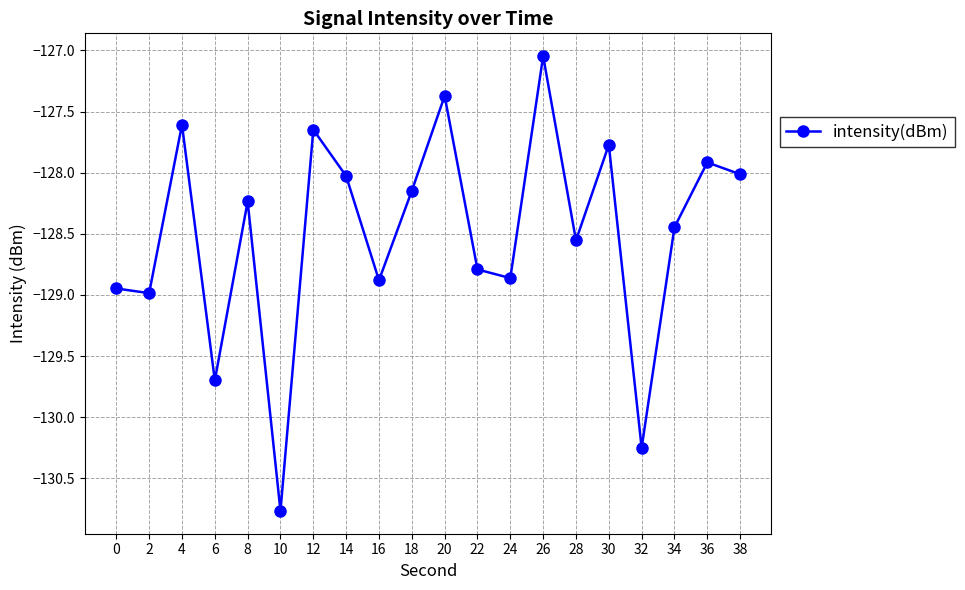

The chart shows a value of -228.6 at 34. True or false?

False